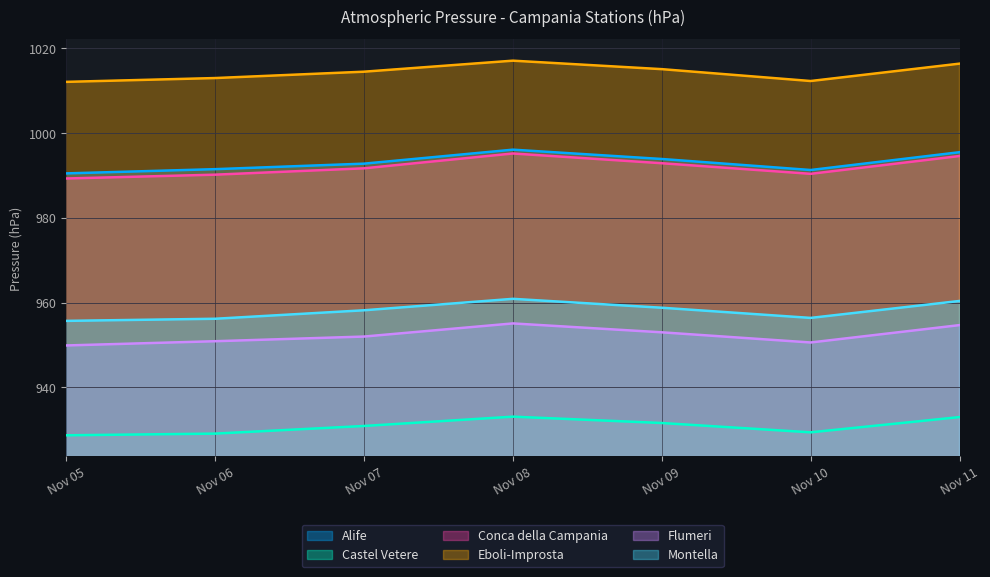

Reading right to left, list all the values displayed in this chart.

Alife: 2018-11-11=995.5	2018-11-10=991.3	2018-11-09=993.9	2018-11-08=996.1	2018-11-07=992.8	2018-11-06=991.5	2018-11-05=990.5
Castel Vetere: 2018-11-11=933.0	2018-11-10=929.4	2018-11-09=931.6	2018-11-08=933.1	2018-11-07=930.9	2018-11-06=929.1	2018-11-05=928.7
Conca della Campania: 2018-11-11=994.6	2018-11-10=990.4	2018-11-09=992.9	2018-11-08=995.2	2018-11-07=991.7	2018-11-06=990.2	2018-11-05=989.3
Eboli-Improsta: 2018-11-11=1016.4	2018-11-10=1012.3	2018-11-09=1015.1	2018-11-08=1017.1	2018-11-07=1014.5	2018-11-06=1013.0	2018-11-05=1012.1
Flumeri: 2018-11-11=954.7	2018-11-10=950.6	2018-11-09=953.0	2018-11-08=955.1	2018-11-07=952.0	2018-11-06=950.9	2018-11-05=949.9
Montella: 2018-11-11=960.4	2018-11-10=956.4	2018-11-09=958.8	2018-11-08=960.9	2018-11-07=958.2	2018-11-06=956.2	2018-11-05=955.7